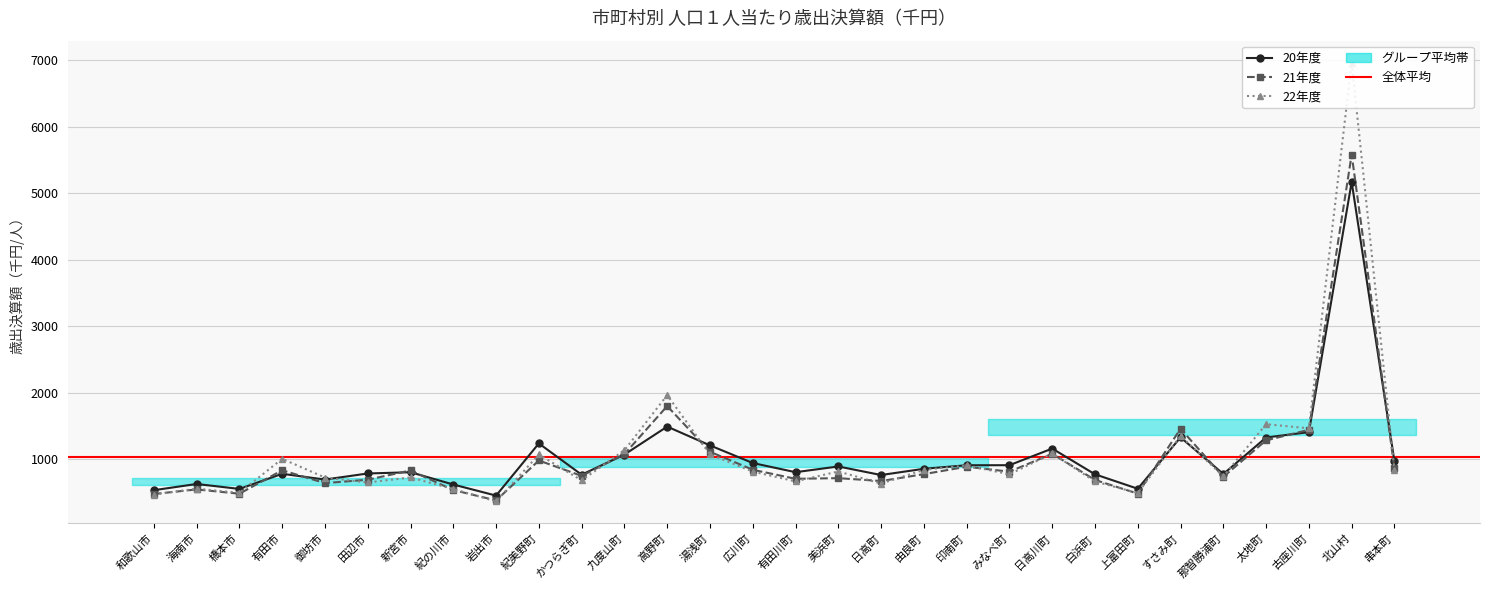

Reading right to left, transcribe all the data shown in this chart.

20年度: 969.1	5166.3	1407.8	1327.0	778.1	1329.5	556.9	774.0	1160.8	910.8	910.0	857.0	763.1	891.8	805.8	943.5	1208.4	1490.8	1070.7	768.0	1237.9	453.9	620.4	805.3	786.4	695.1	781.4	554.5	628.4	535.2
21年度: 866.5	5578.7	1442.2	1284.2	736.3	1458.5	483.8	689.2	1082.4	813.4	888.0	776.5	672.9	716.1	706.3	842.5	1112.8	1799.3	1077.1	750.3	981.5	381.6	537.6	831.7	692.6	641.6	834.9	482.3	547.0	478.0
22年度: 835.5	6960.5	1464.9	1527.5	743.1	1352.5	492.1	666.4	1087.5	774.1	906.7	840.9	634.8	816.8	667.5	815.0	1072.6	1963.6	1135.4	682.8	1071.8	366.8	552.6	726.7	651.0	725.2	1006.7	495.4	558.0	469.2